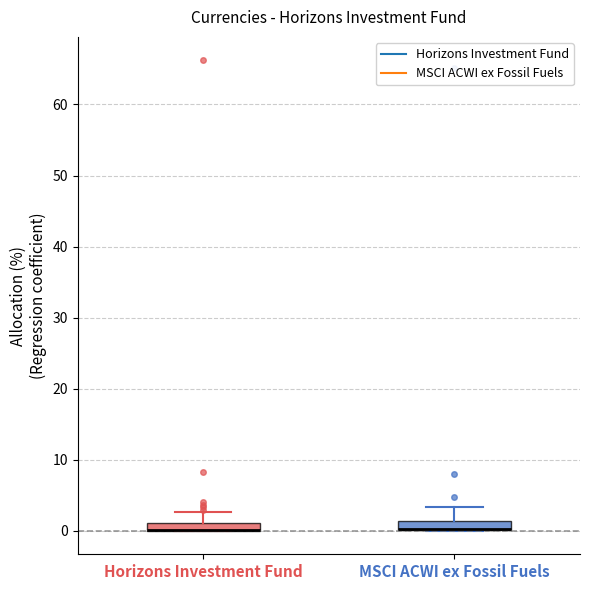

Where is the lower edge of the box for MSCI ACWI ex Fossil Fuels on the y-axis? The values are not printed on the chart, so give them approximately, as read against the axis.

0